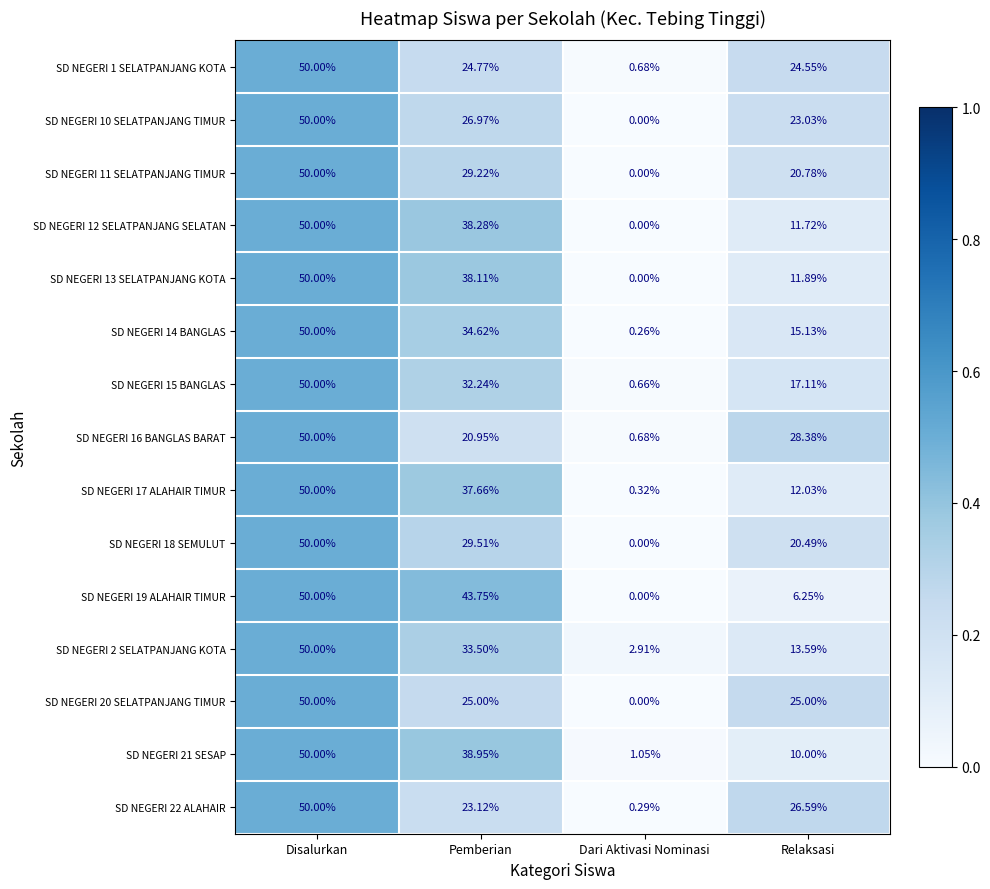

List the labels in order of SD NEGERI 15 BANGLAS value, smallest first.

Dari Aktivasi Nominasi, Relaksasi, Pemberian, Disalurkan